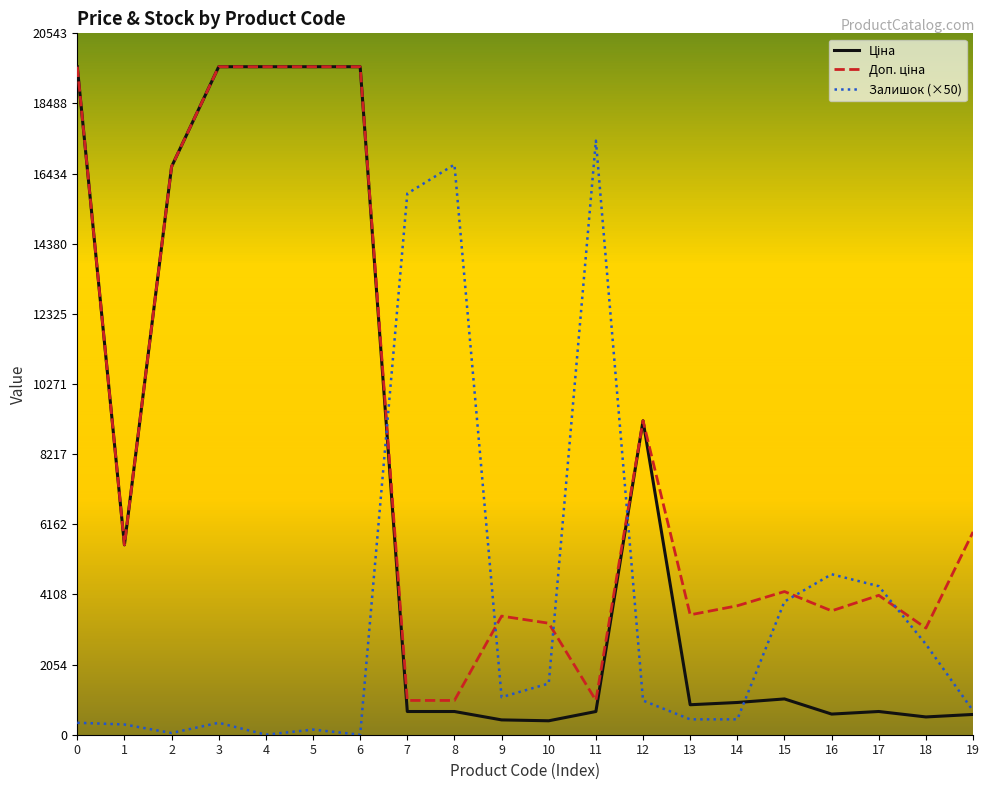

What is the sum of all Ціна values?

137370.1